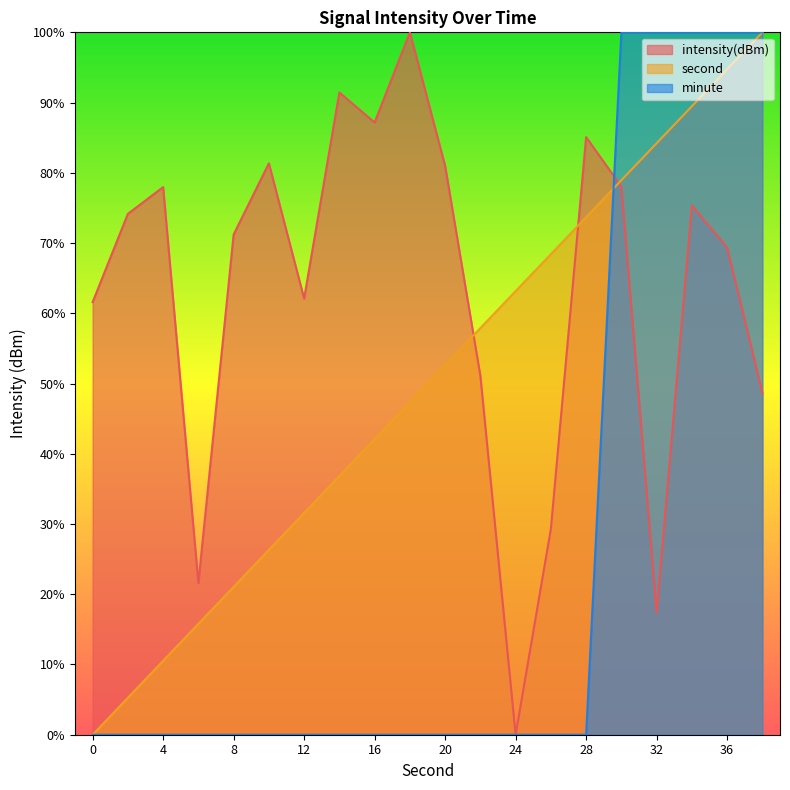

Between 6 and 24, which is larger?

6